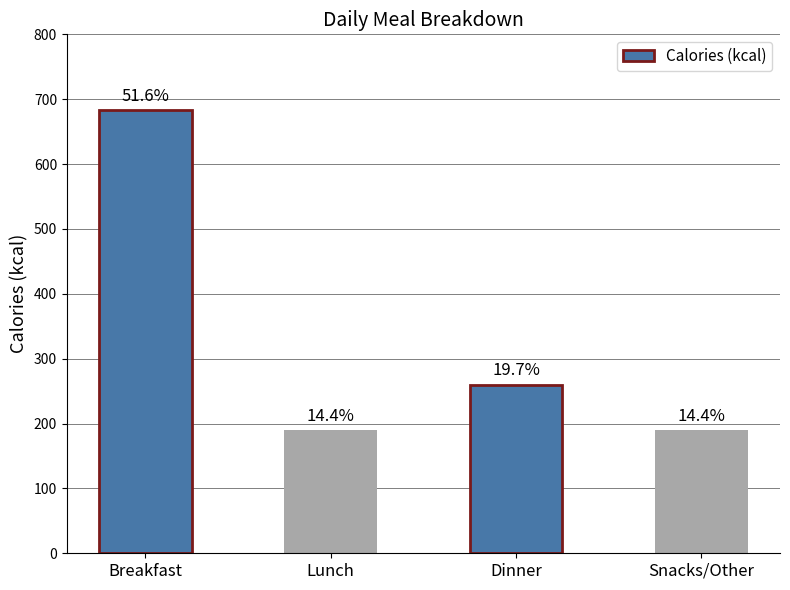

Are the bars horizontal?

No